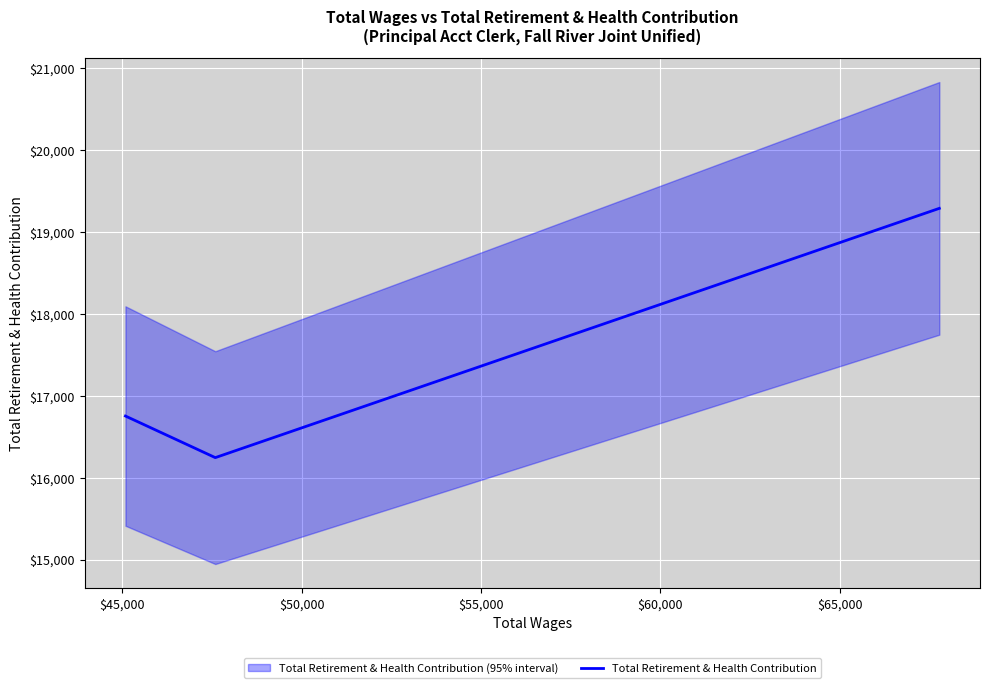

Is this an area chart (filled region under the line)?

No